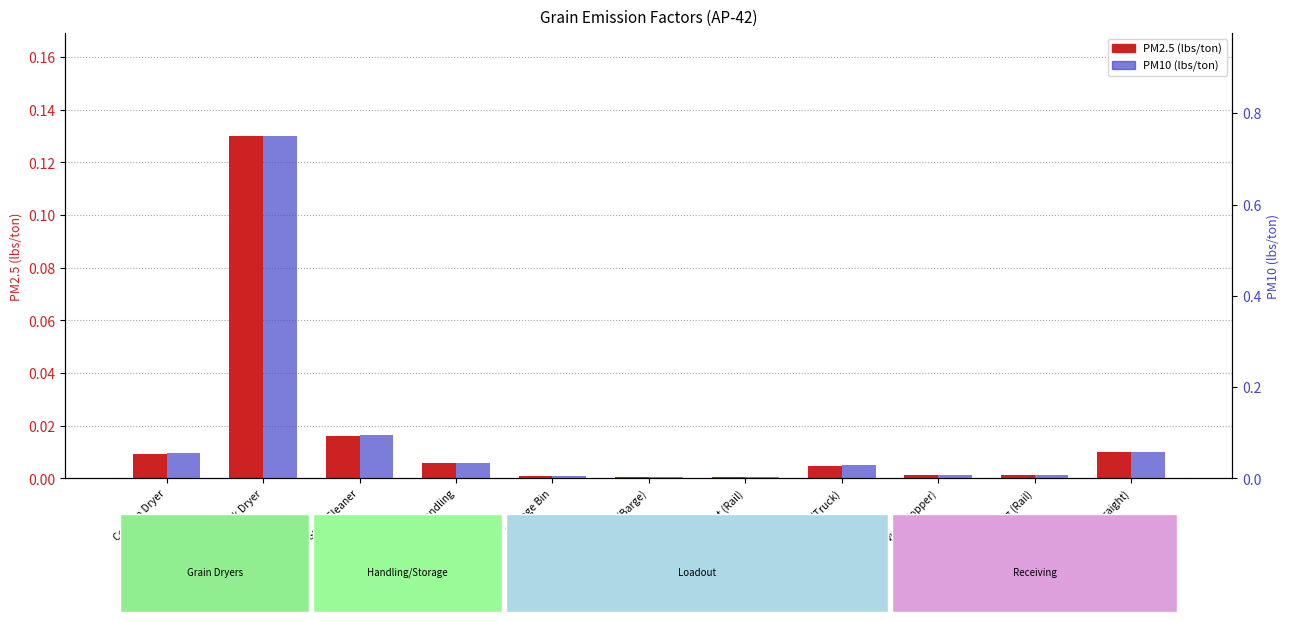

Where is PM2.5 (lbs/ton) nearest to the value 0?

Loadout (Rail)